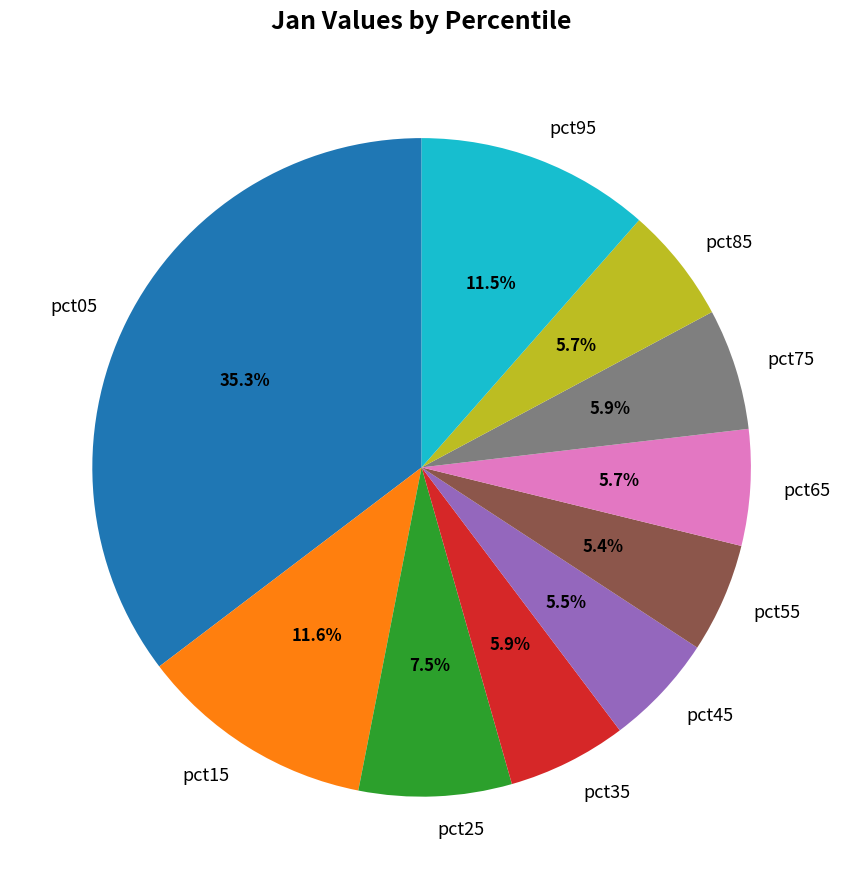

To the nearest percent, what is the combined percentage of pct05 and pct35?

41%